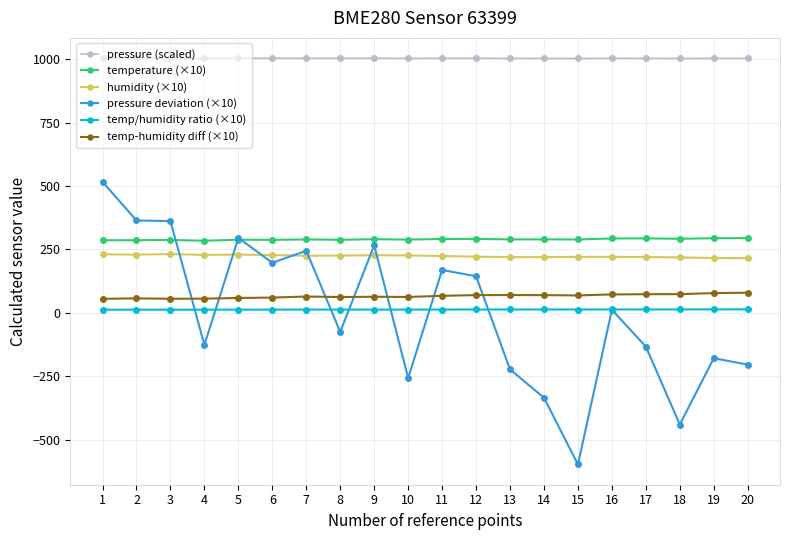

What is the lowest value of the pressure (scaled) series?

1002.9